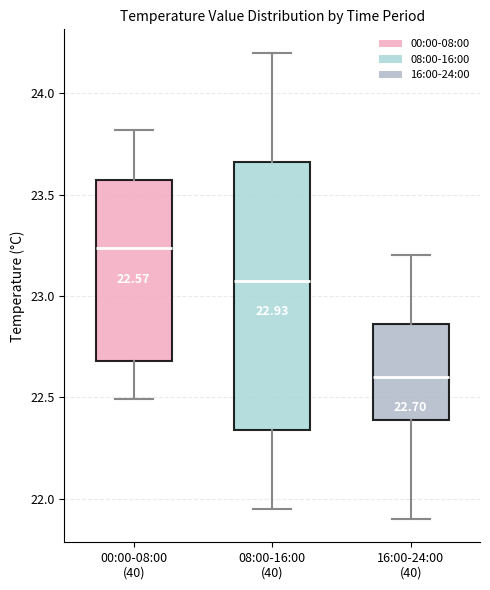

Which box has the highest median line?

00:00-08:00 (40)